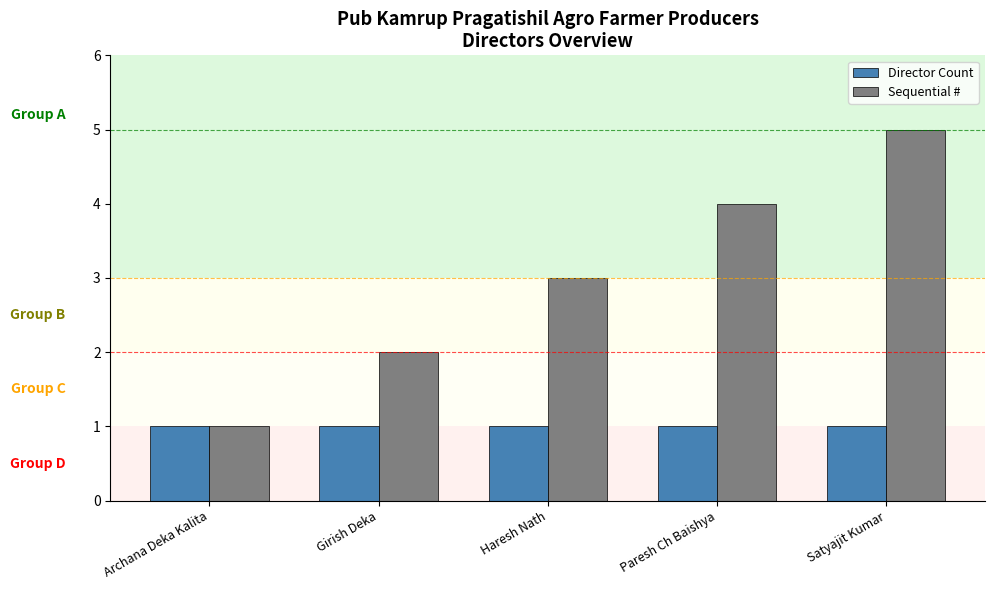

Reading left to right, what are all the values shown in this chart?

Director Count: 1	1	1	1	1
Sequential #: 1	2	3	4	5